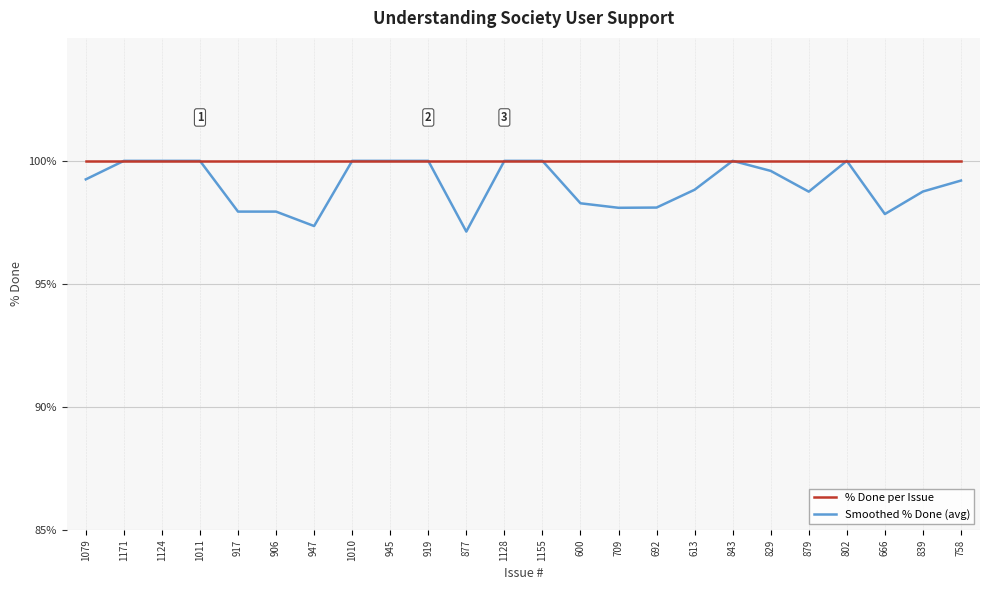

What value does the Smoothed % Done (avg) series have at 1128?

100.0